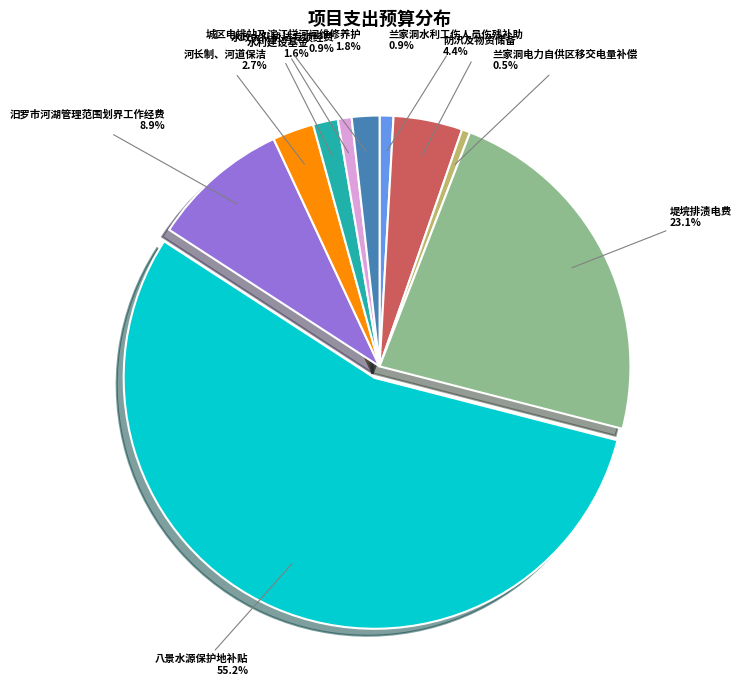

Count the number of slices in the pie.

10